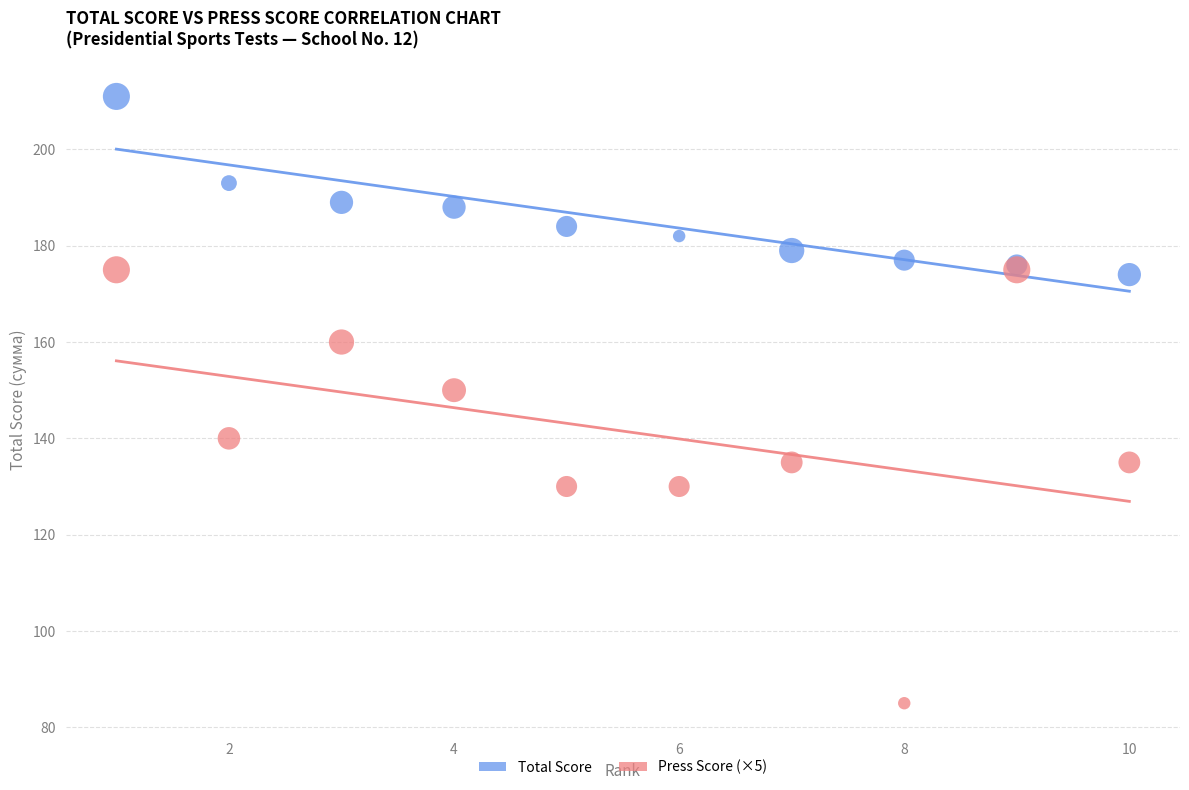

Which series reaches the minimum Y coordinate?

Press Score (×5)